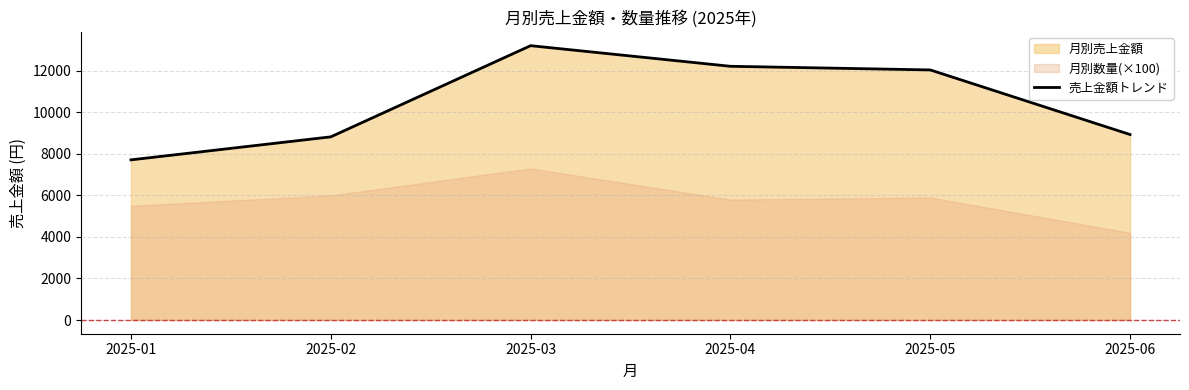

How many data points are above 12043?

2